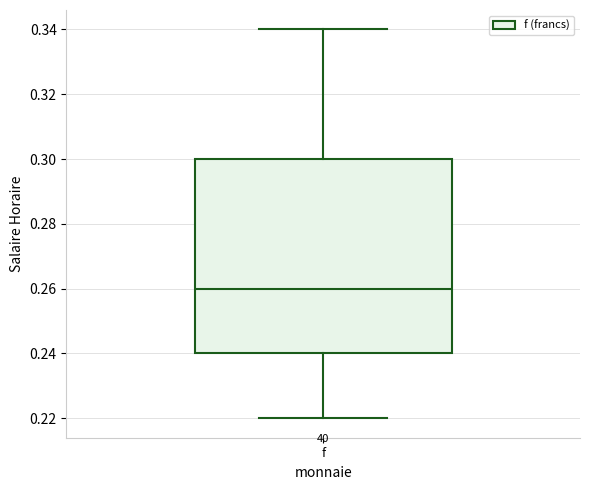

Where does the median line of the box for f sit on the y-axis? The values are not printed on the chart, so give them approximately, as read against the axis.

0.26